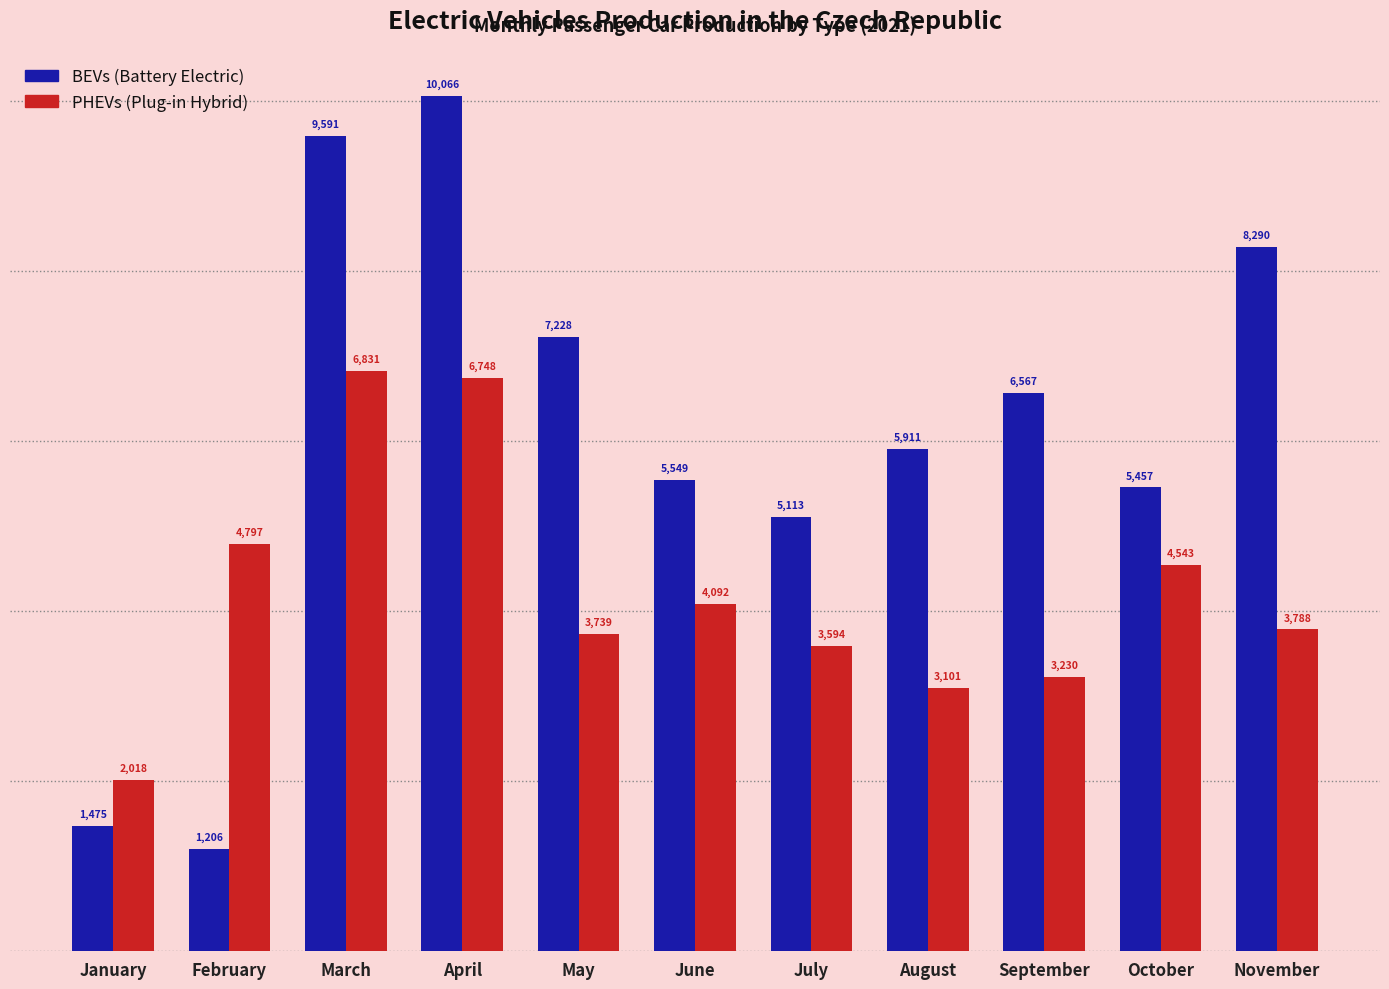

What is the maximum value shown in the chart?

10066